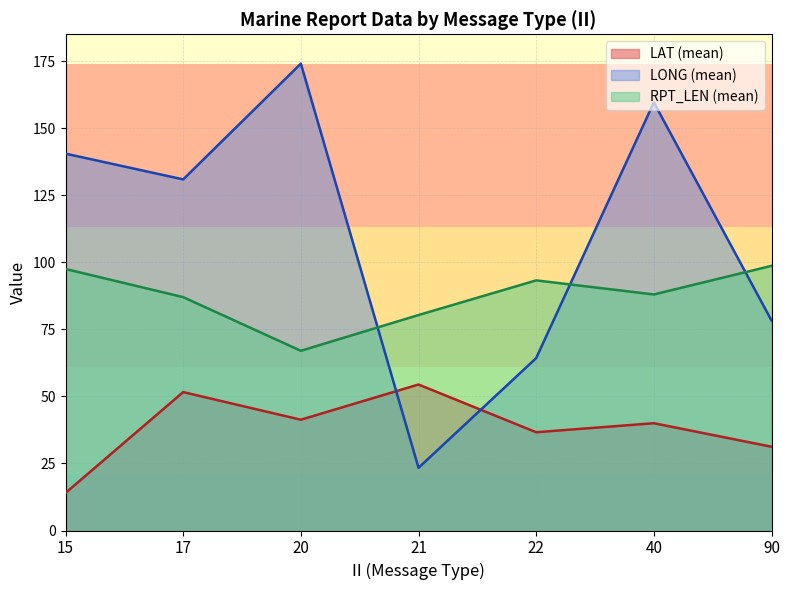

What is the minimum value shown in the chart?

14.0